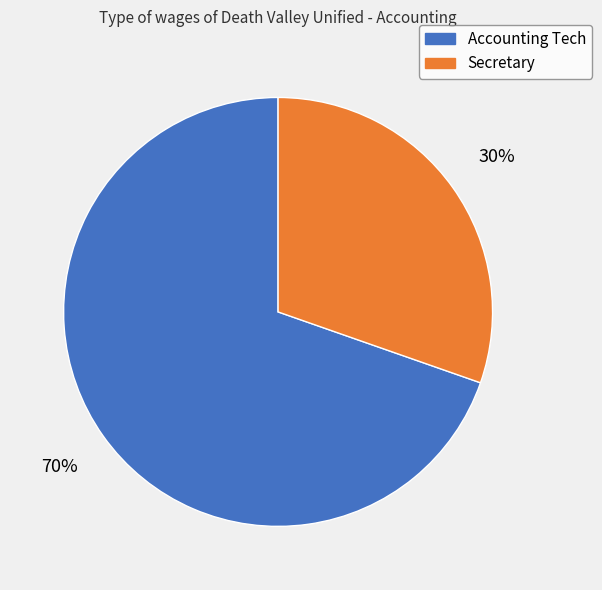

True or false: Accounting Tech accounts for 80% of the total.

False